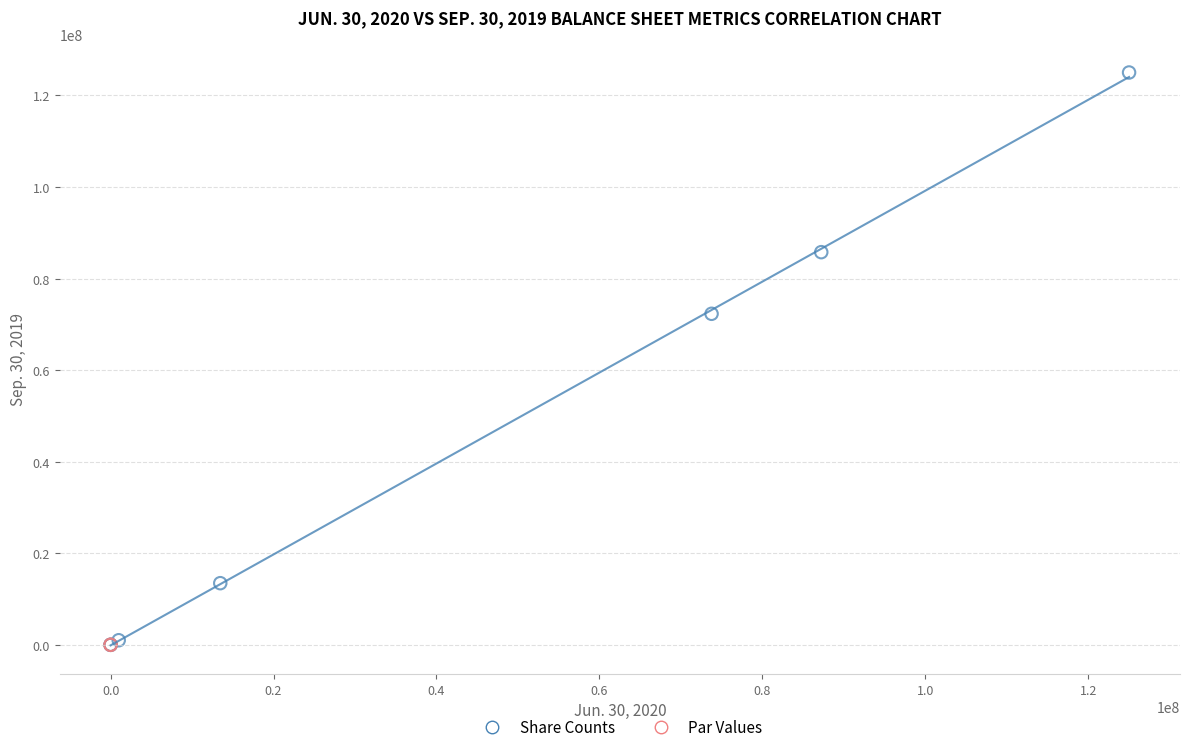

Which series contains the highest Y value?

Share Counts